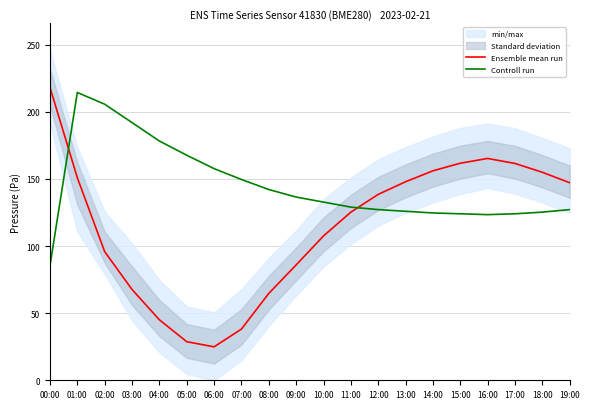

What is the value of the Ensemble mean run point at the 19th from the left?

154.9